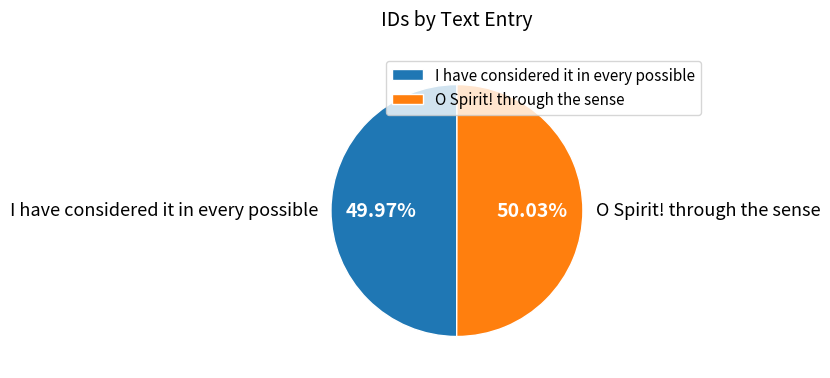

Does any single category account for the majority?

Yes